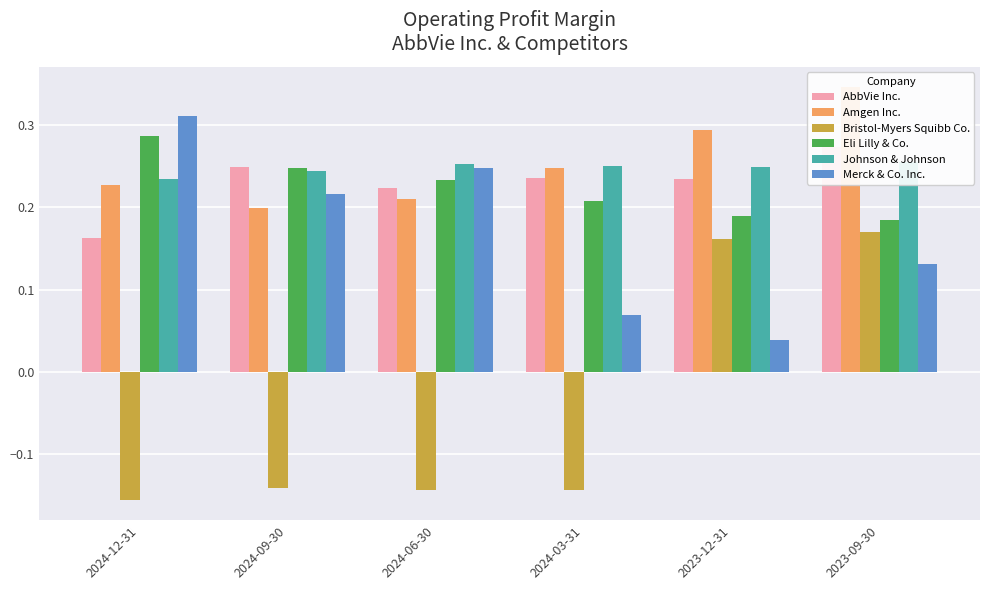

Does the chart contain any negative values?

Yes